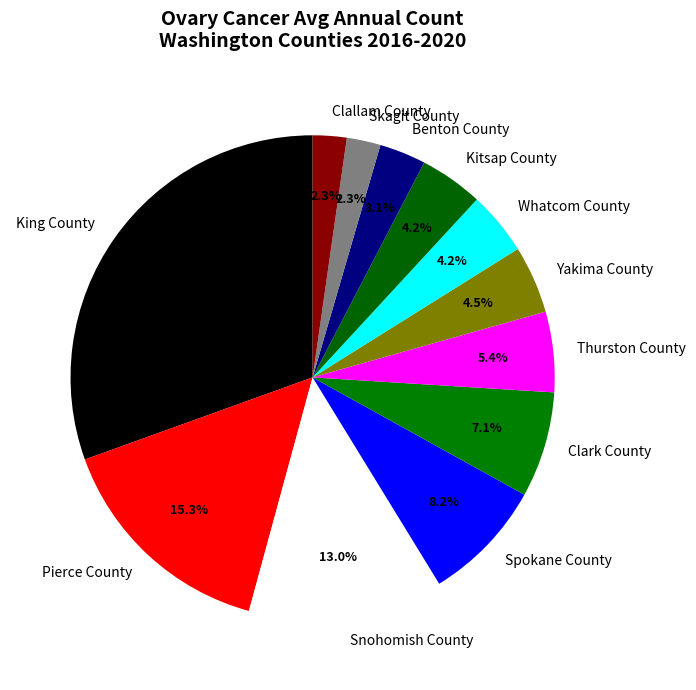

To the nearest percent, what percentage of the pie is Pierce County?

15%